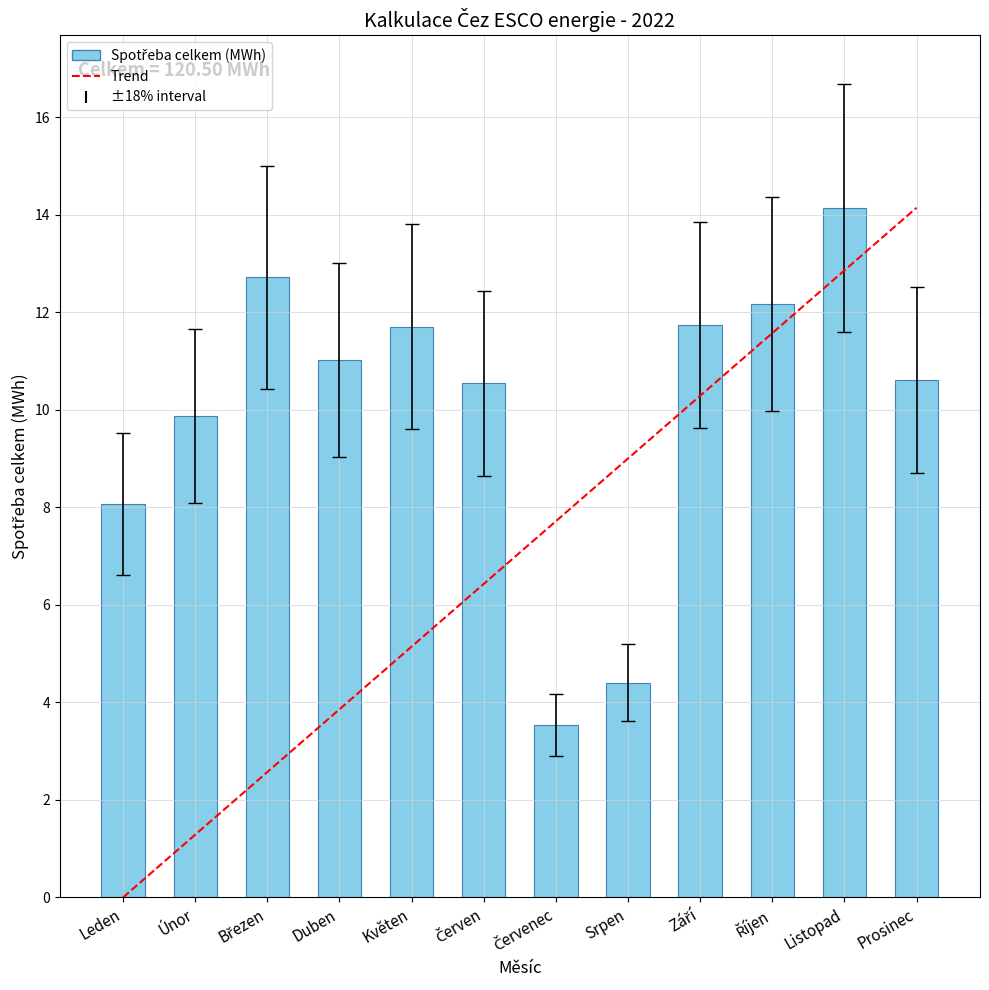

What is the difference between the maximum and minimum values?

10.6